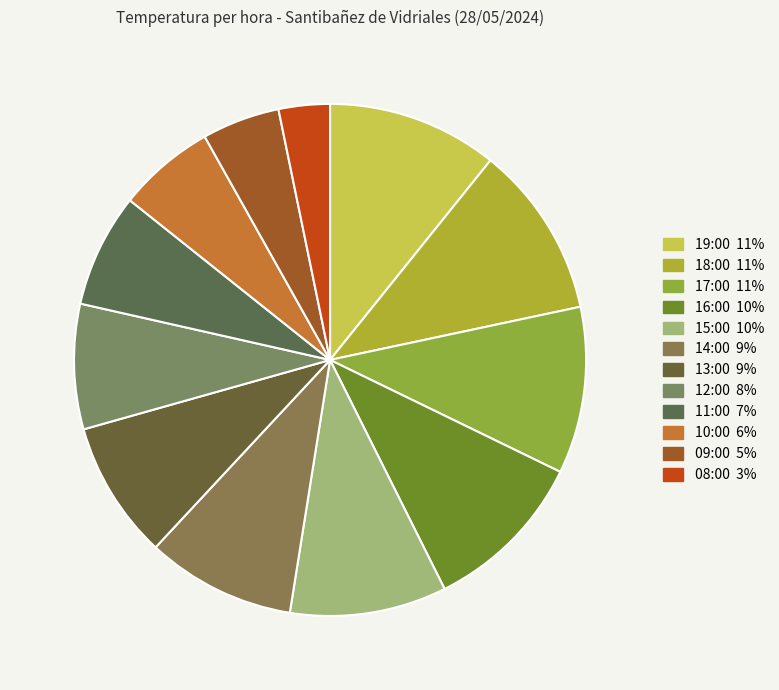

How many slices are in this pie chart?

12